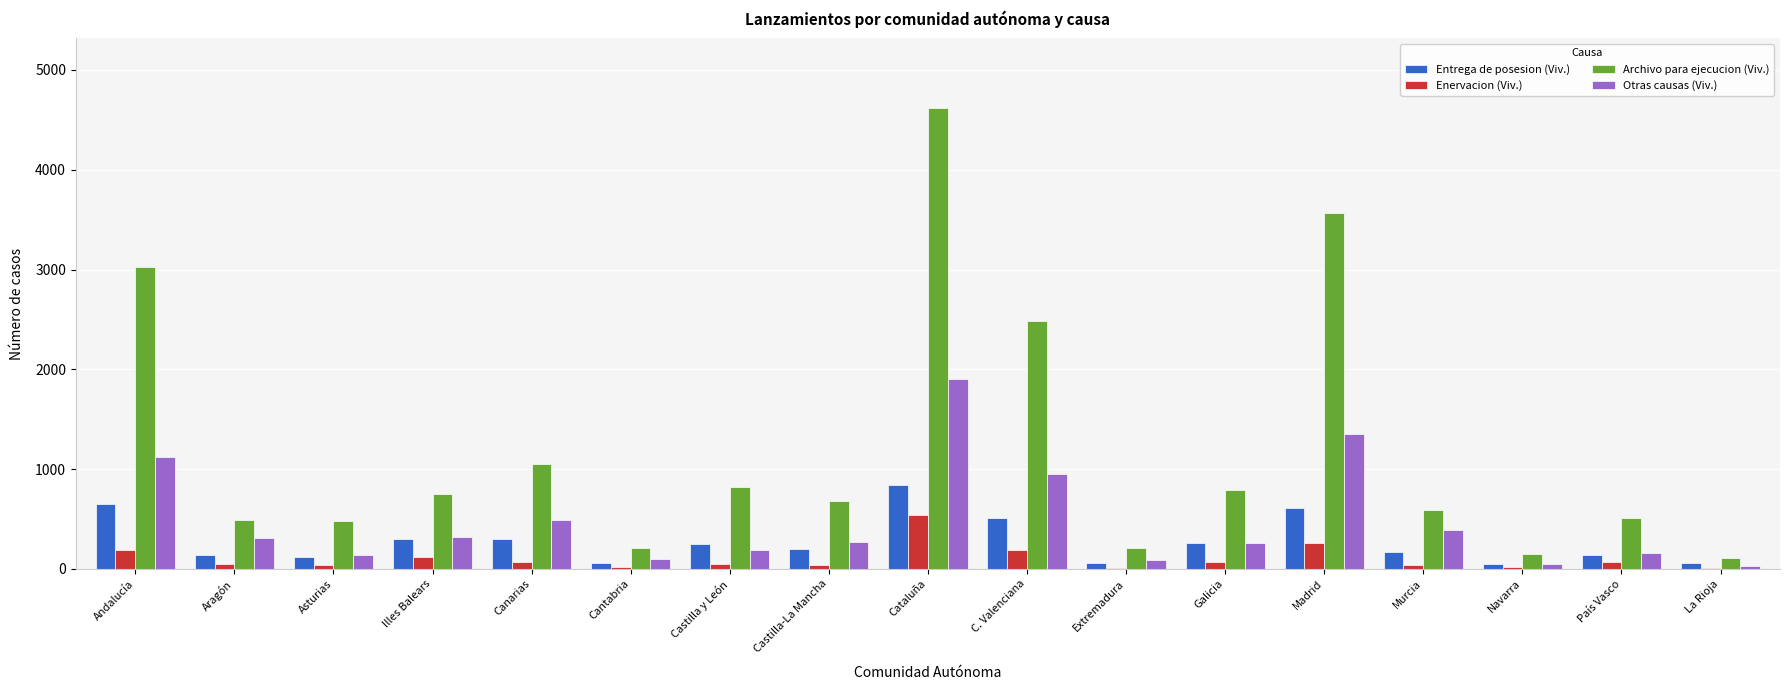

At which category is the sum across all series the highest?

Cataluña